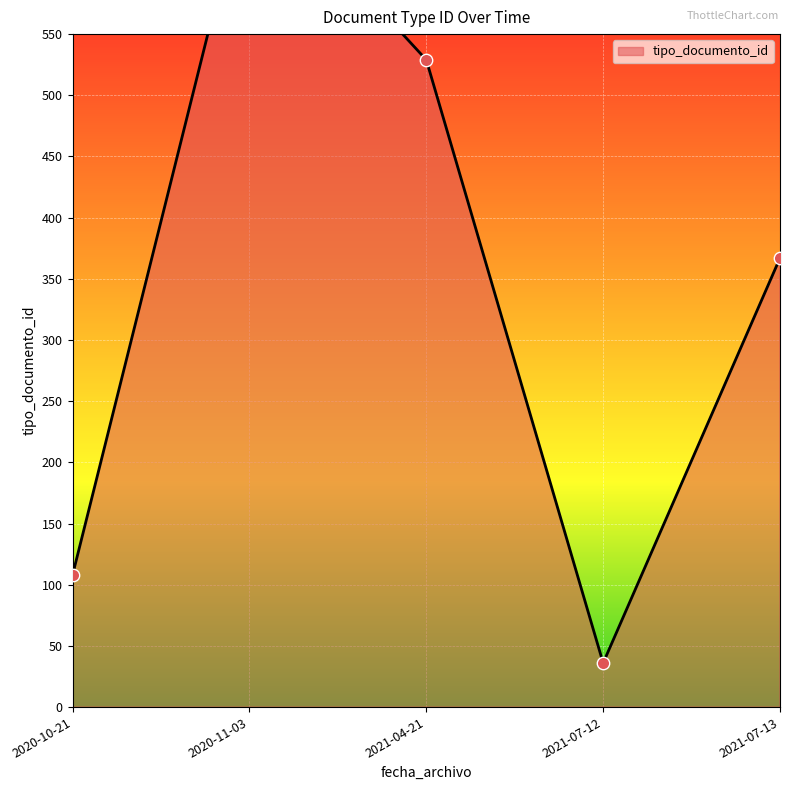

Approximately how many times larger is the value at 2020-11-03 compared to 2020-10-21?

11.6